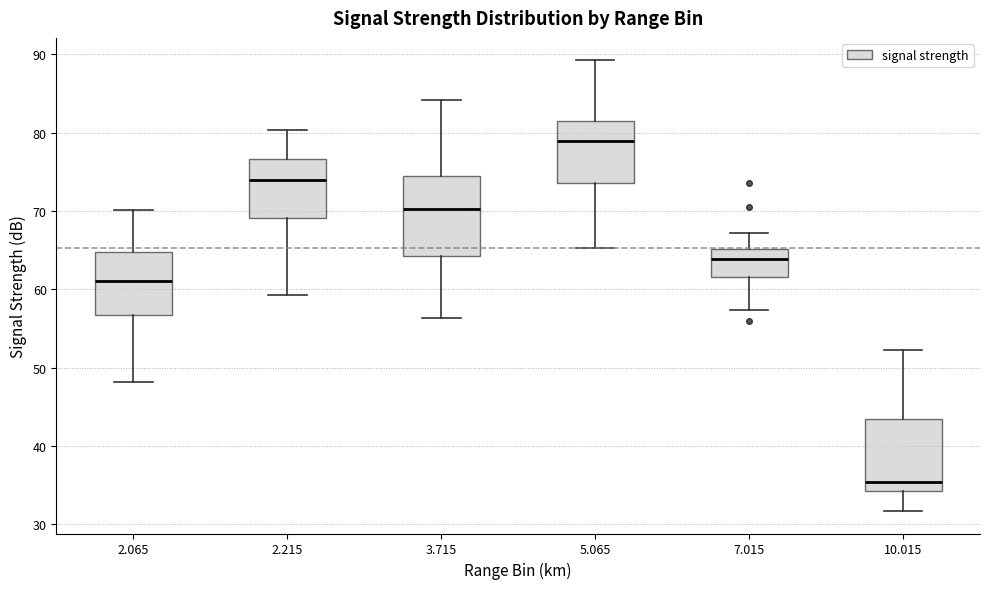

Where is the lower edge of the box at x = 7.015 on the y-axis? The values are not printed on the chart, so give them approximately, as read against the axis.

62